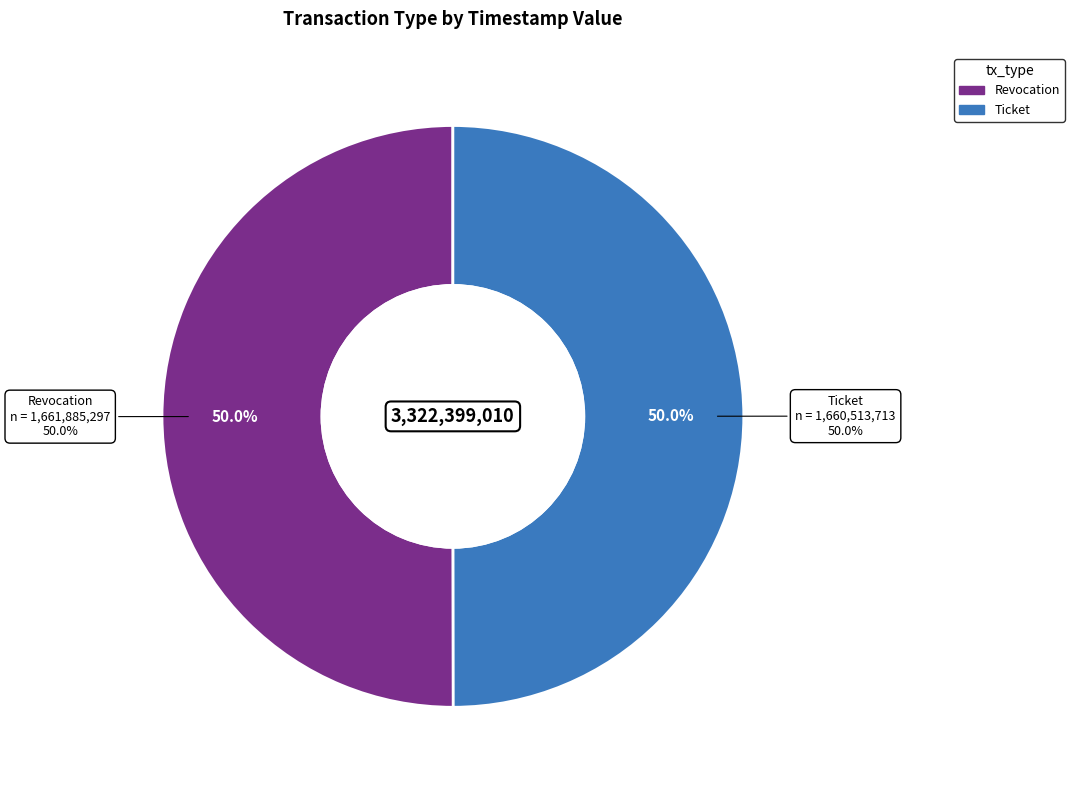

Between Ticket and Revocation, which is larger?

Revocation